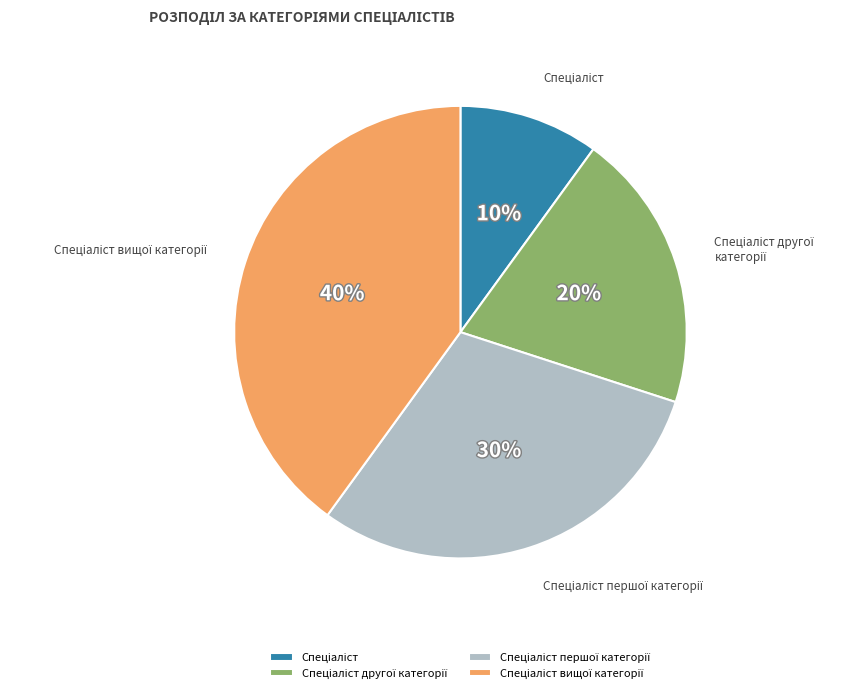

To the nearest percent, what is the average slice percentage?

25%